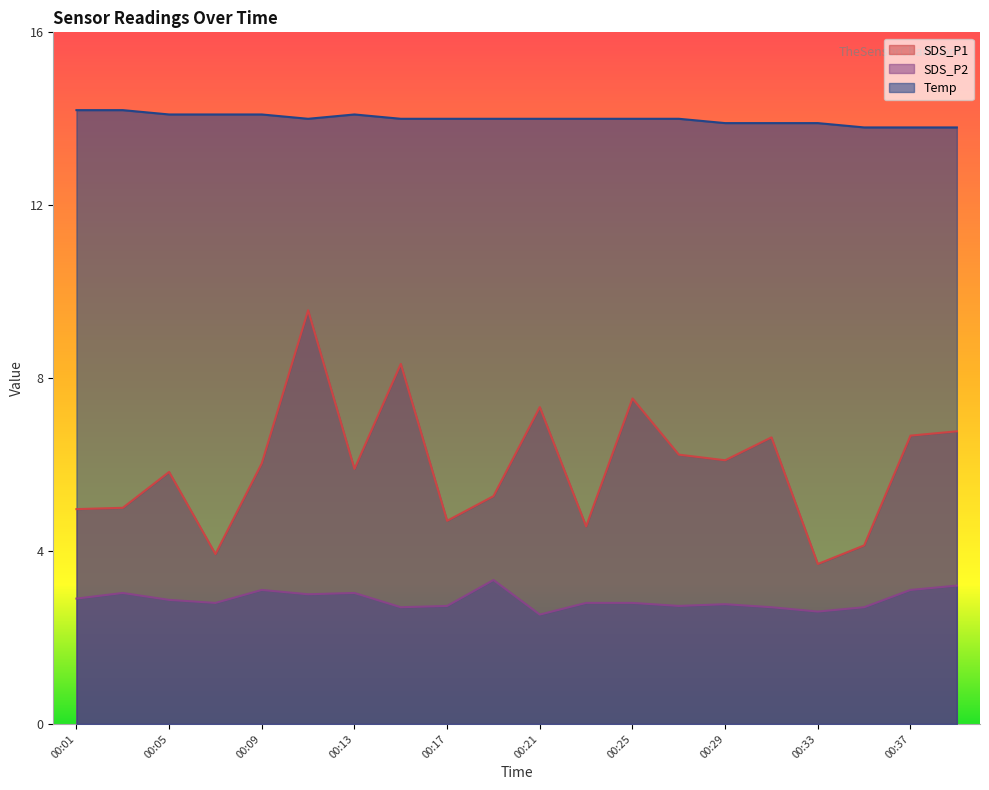

What is the sum of the SDS_P2 values at 00:03 and 00:17?

5.8